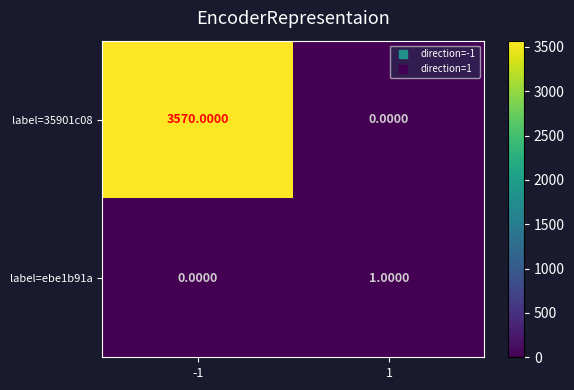

Which series has the widest spread of values?

label=35901c08